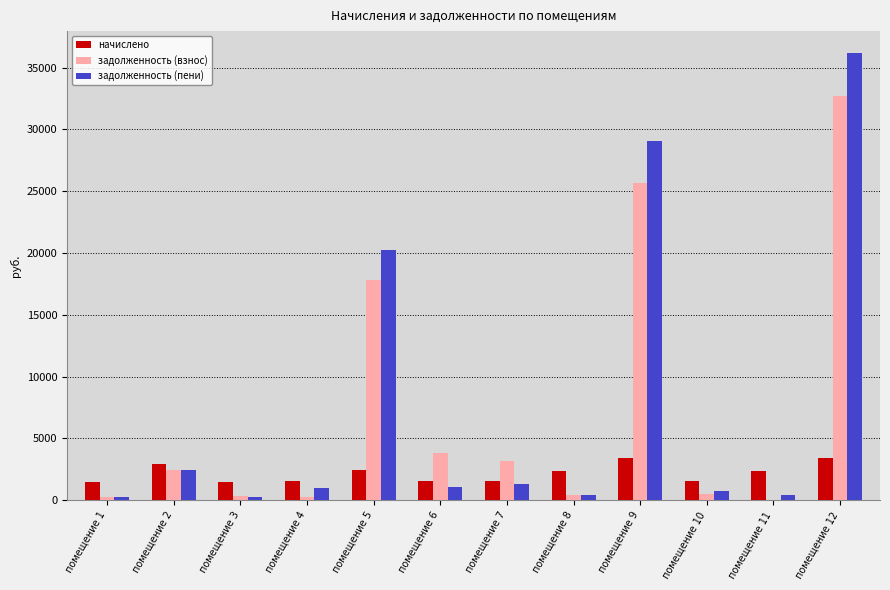

What is the maximum value for начислено?

3425.8